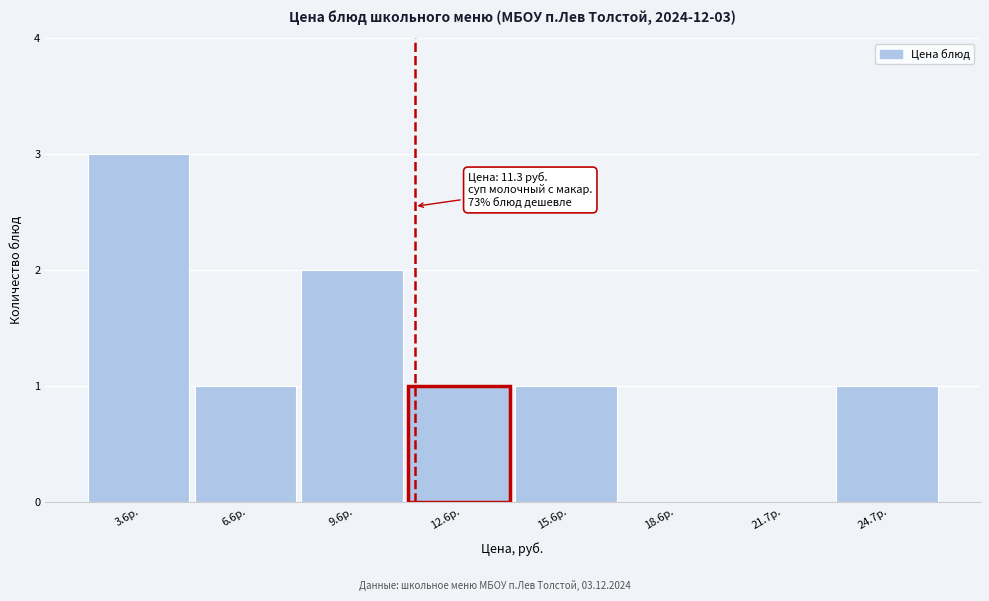

Which range on the x-axis has the tallest bar?

2 to 5